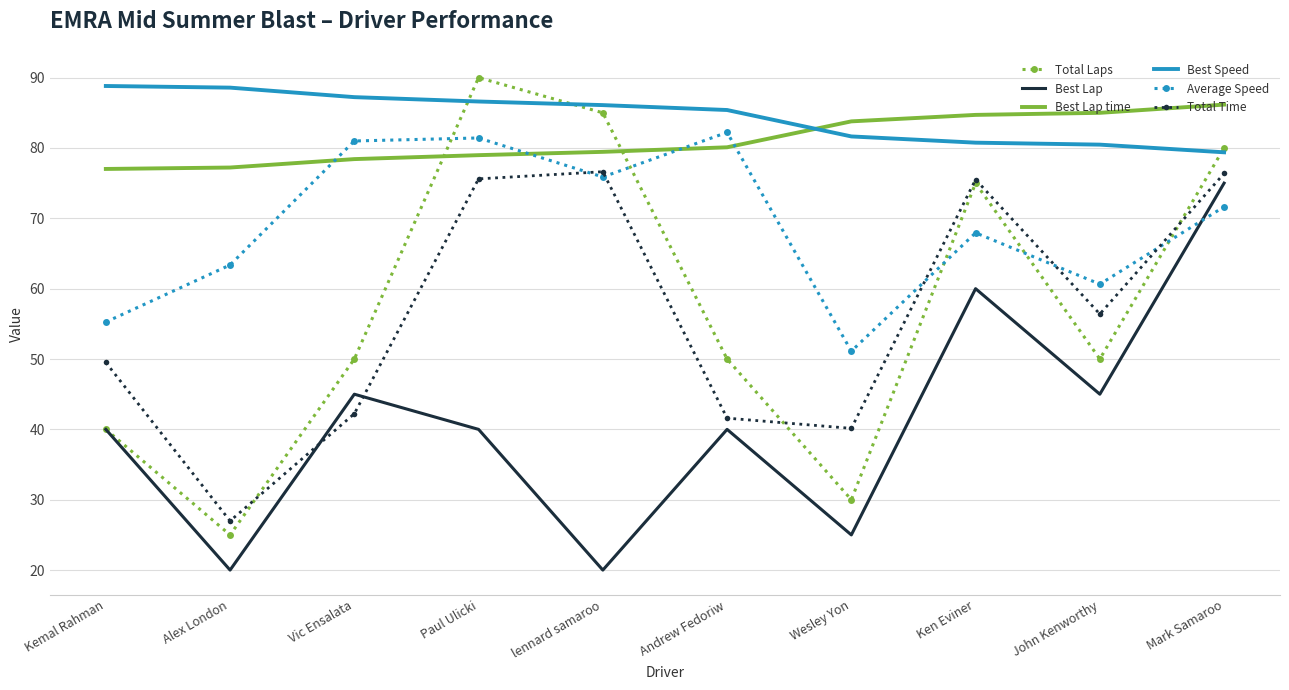

At which label does Total Time first exceed 56?

Paul Ulicki